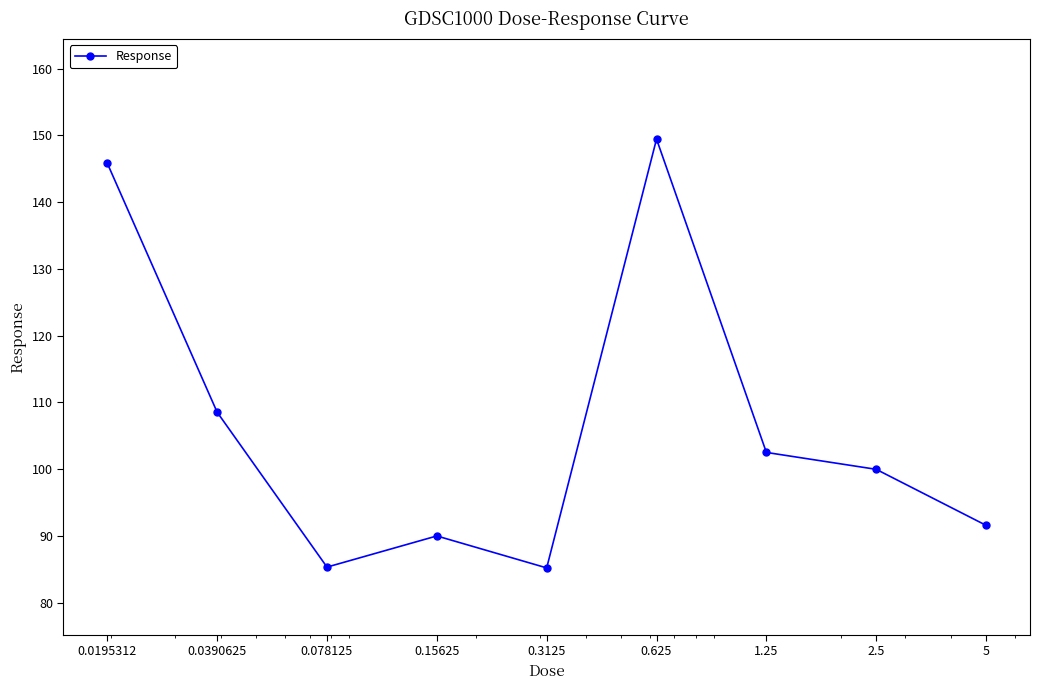

How many interior local peaks (higher than both neighbors) does the data have?

2